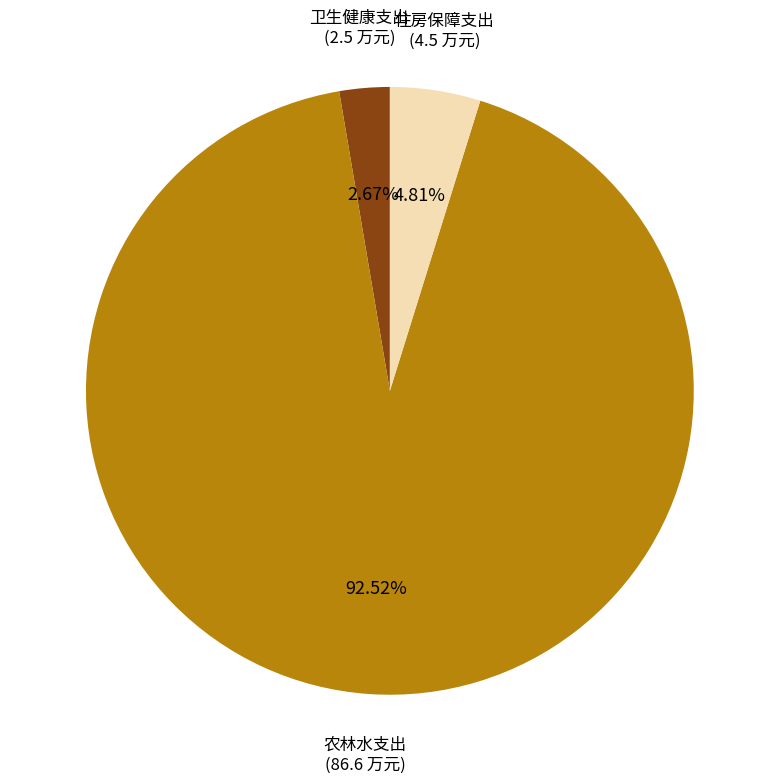

Is there any slice that represents more than half of the pie?

Yes